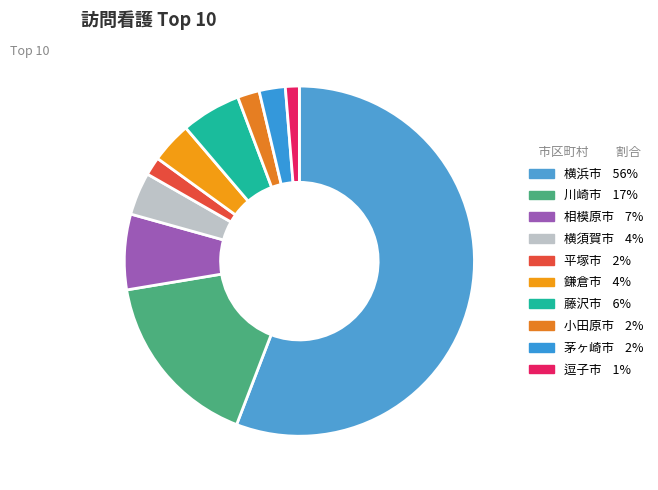

What is the largest slice in the pie chart?

横浜市